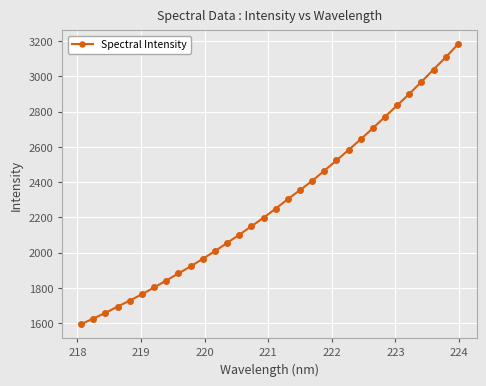

What is the maximum value shown in the chart?

3181.9